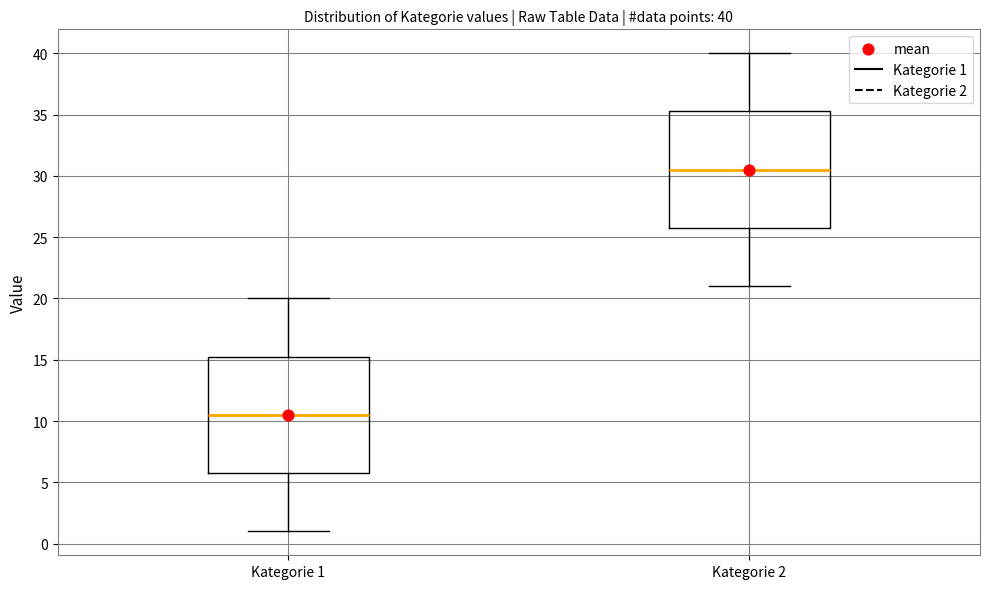

Which box's median line is the lowest?

Kategorie 1